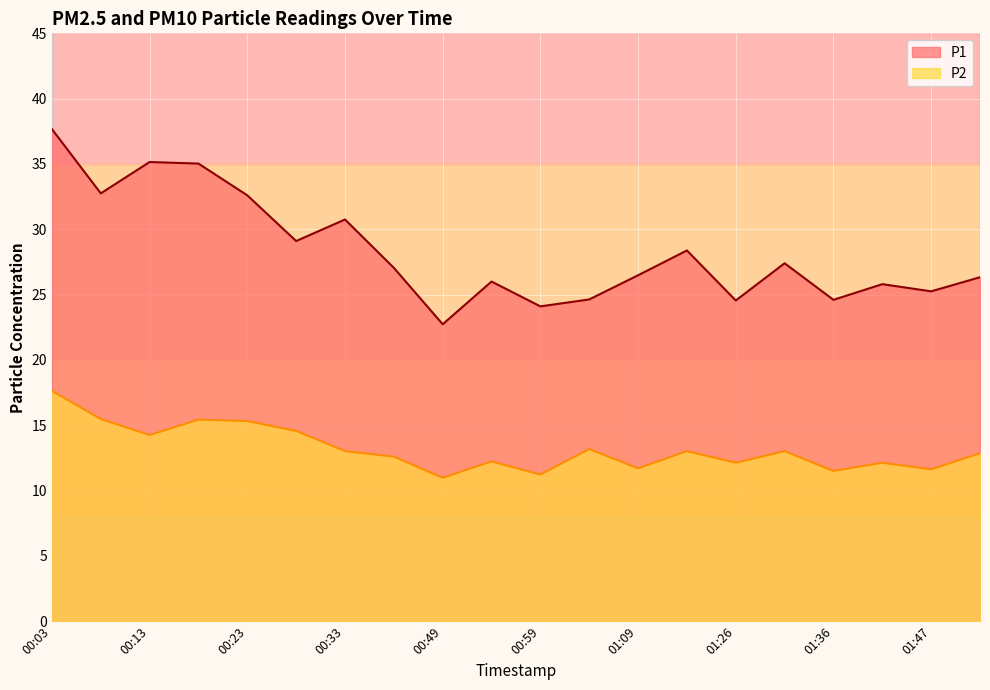

At which label is P1 closest to 30?

00:33